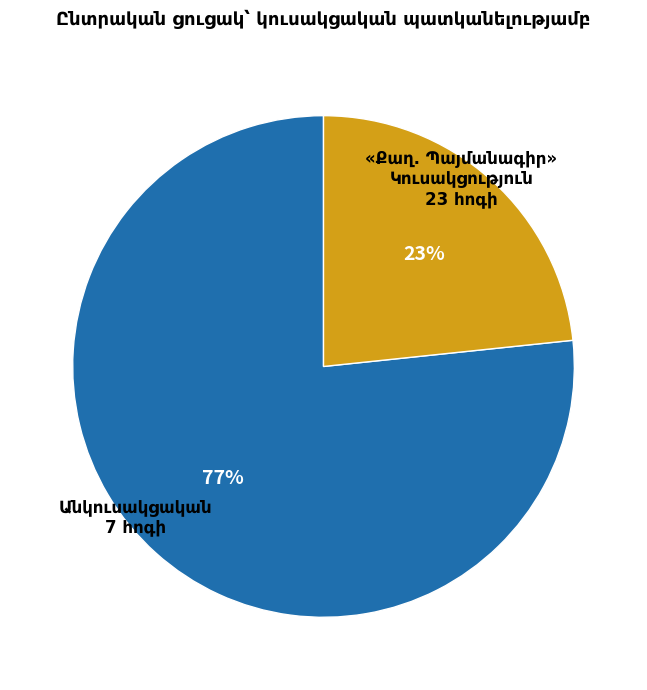

To the nearest percent, what is the average slice percentage?

50%